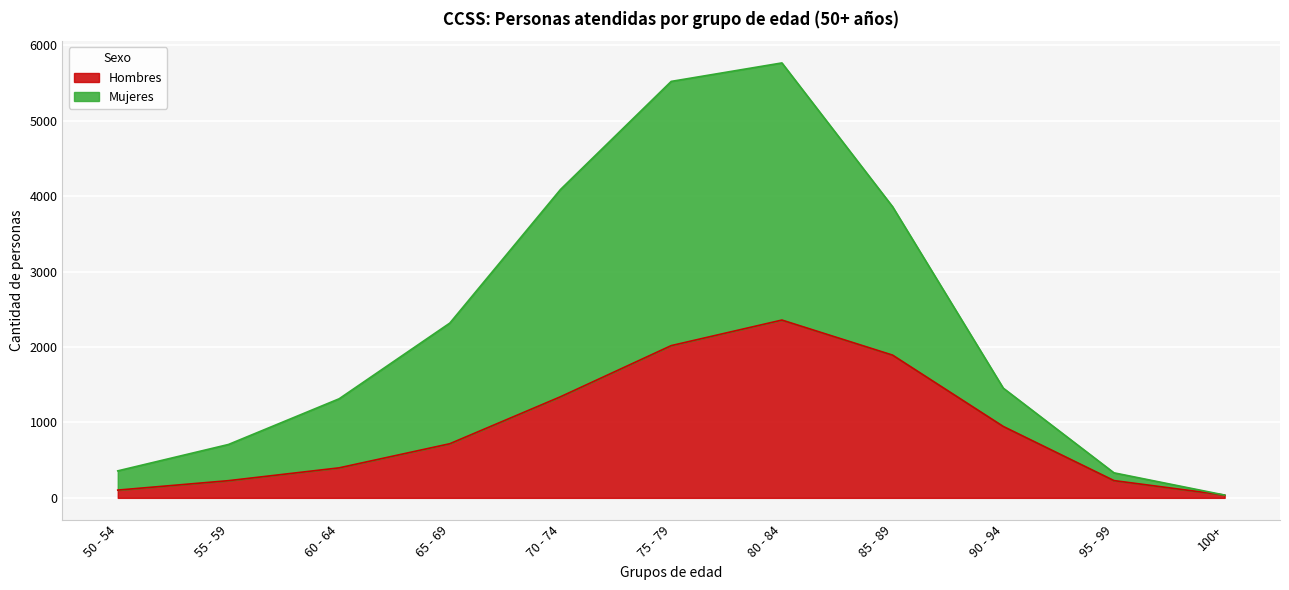

At 100+, list the series in order from smallest to largest.

Hombres, Mujeres